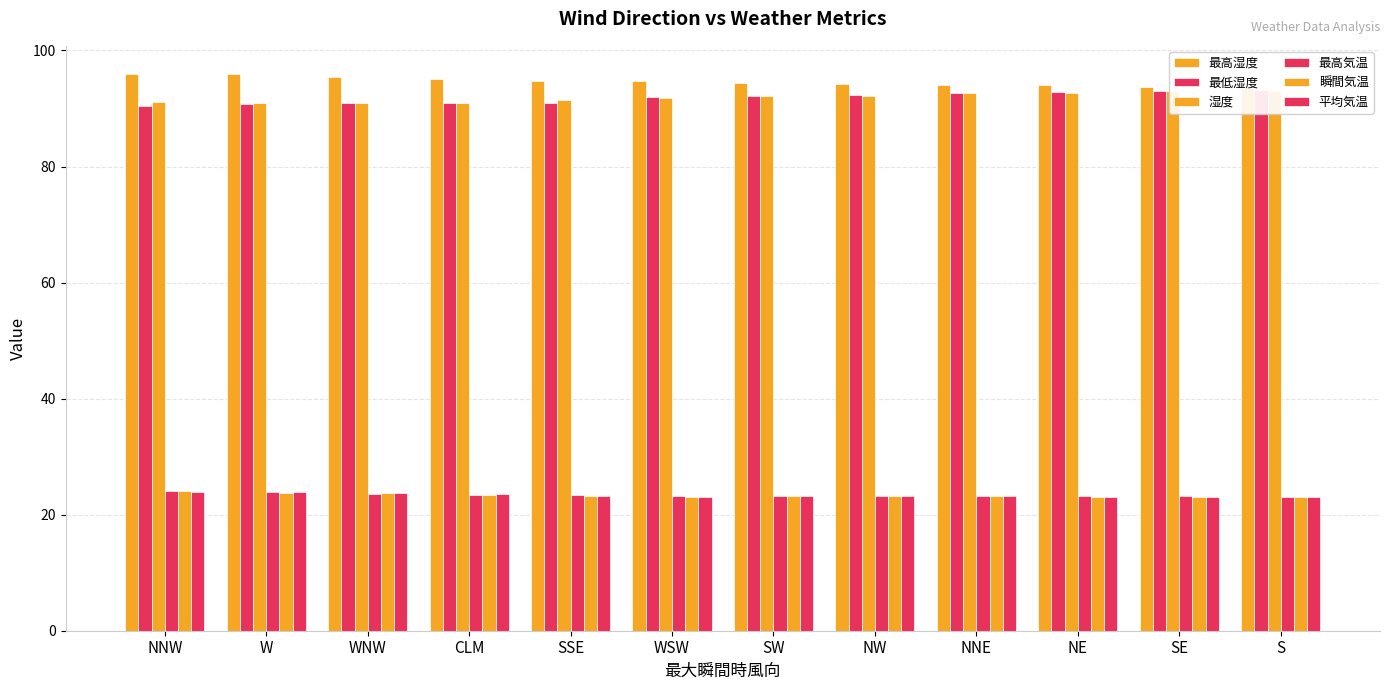

At which category is the sum across all series the highest?

NNW